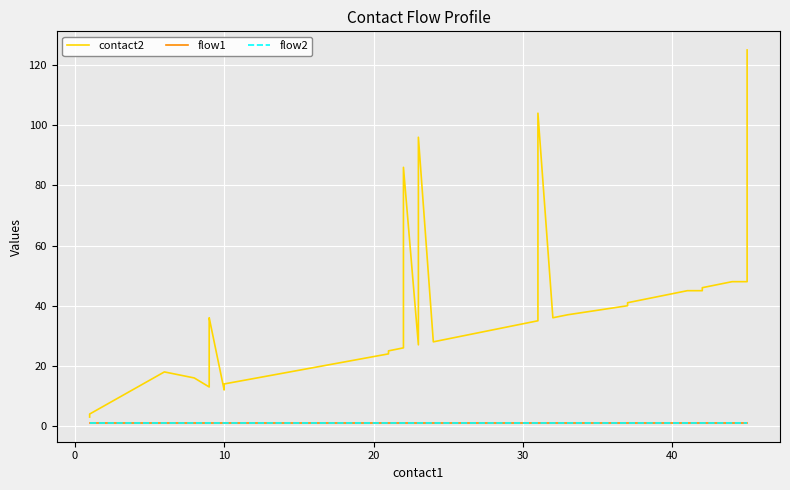

What is the maximum value shown in the chart?

125